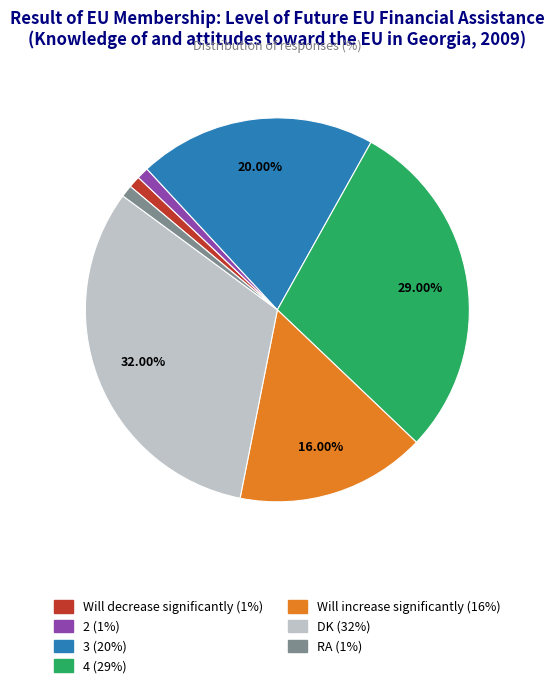

True or false: RA accounts for 11% of the total.

False